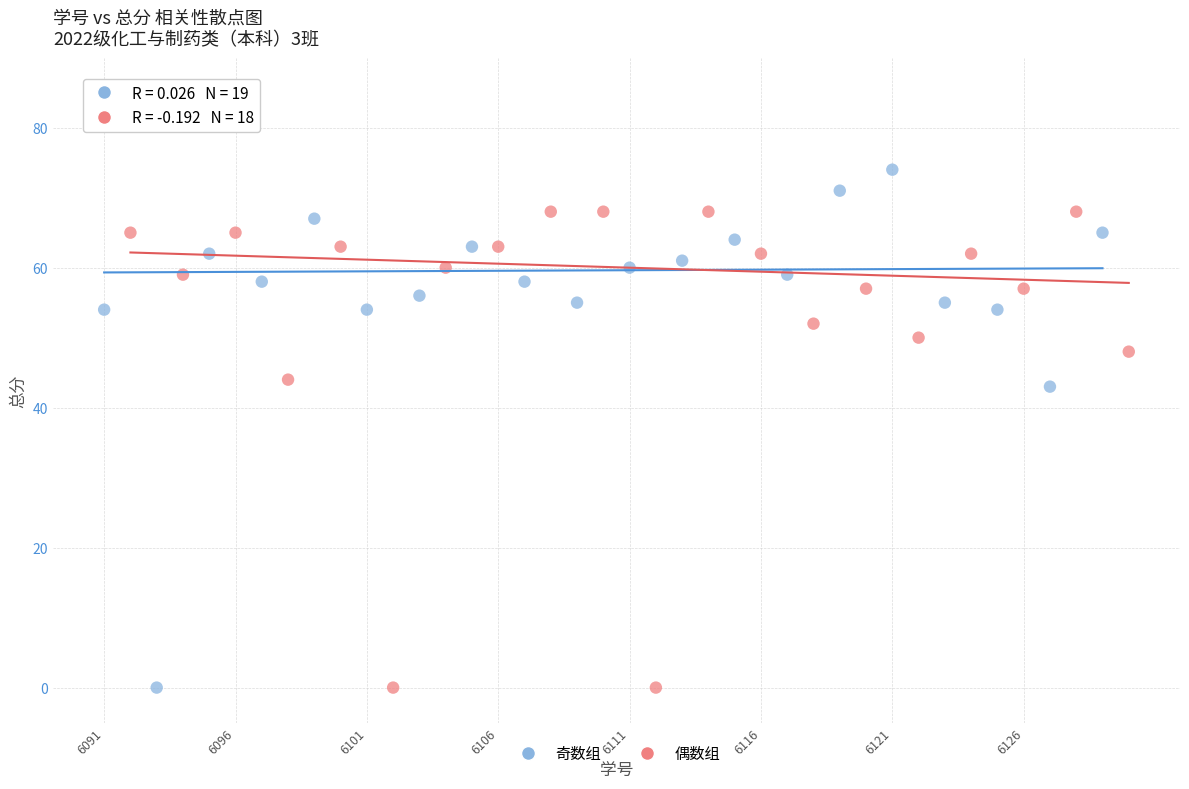

Which series reaches the maximum Y coordinate?

奇数组